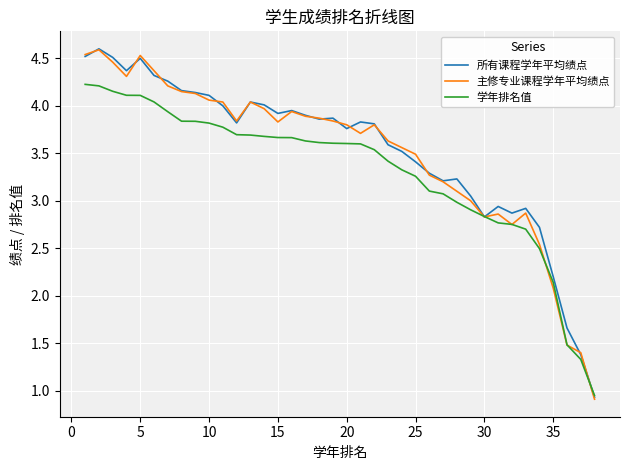

Is this an area chart (filled region under the line)?

No